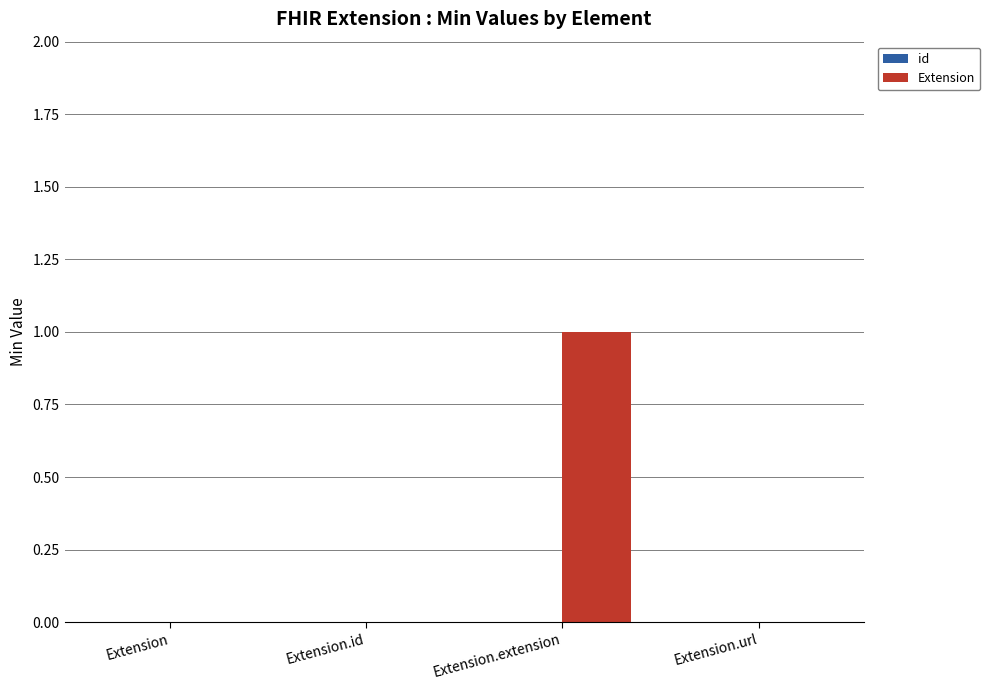

Reading left to right, transcribe all the data shown in this chart.

Extension=0	Extension.id=0	Extension.extension=1	Extension.url=0